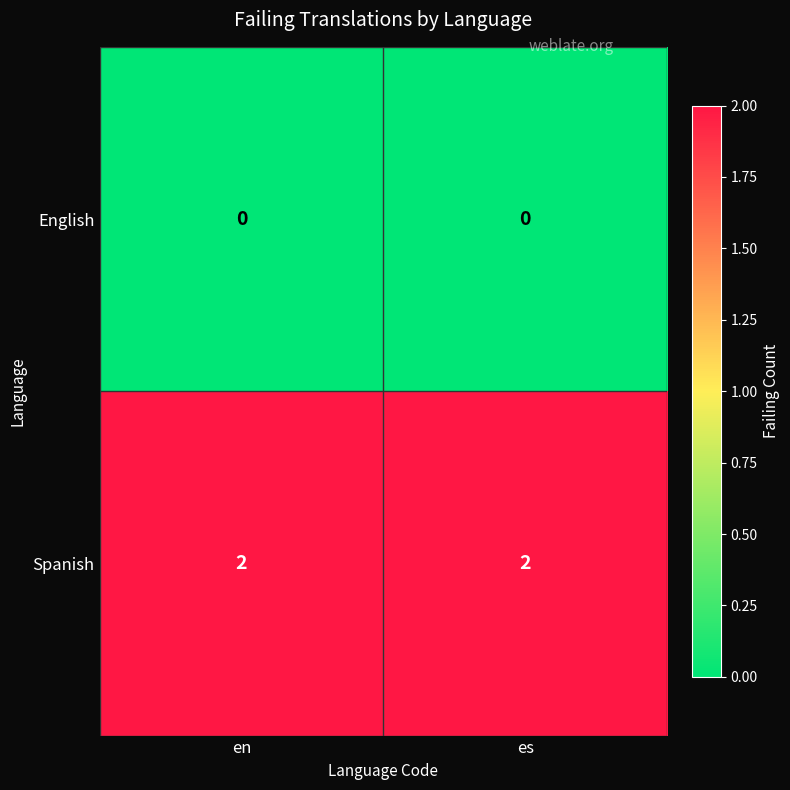

List the series in order of their overall mean, lowest first.

English, Spanish